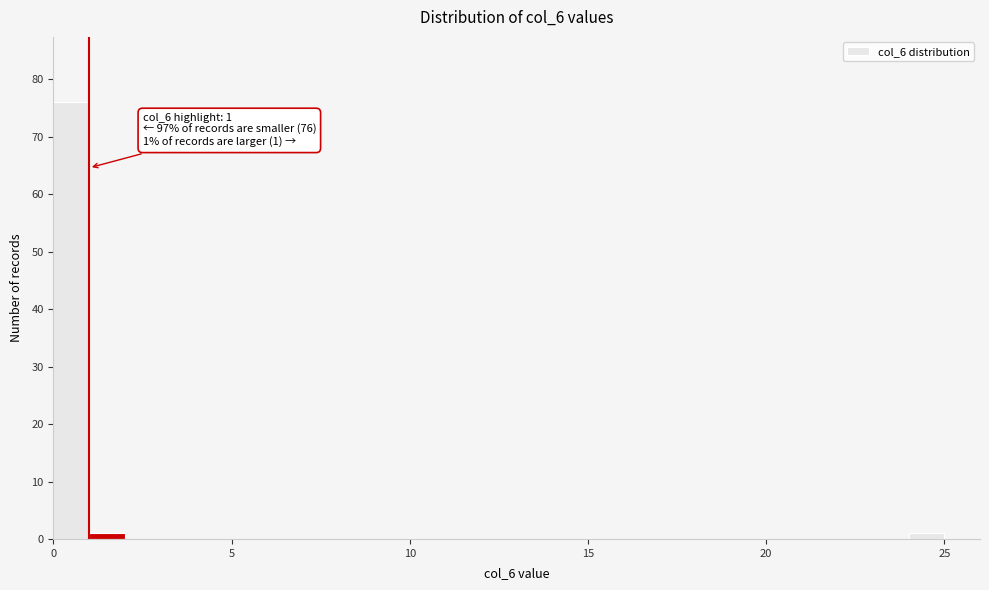

Around what value on the x-axis is the tallest bar? Give the approximate position of its centre, as read against the axis.

0.5